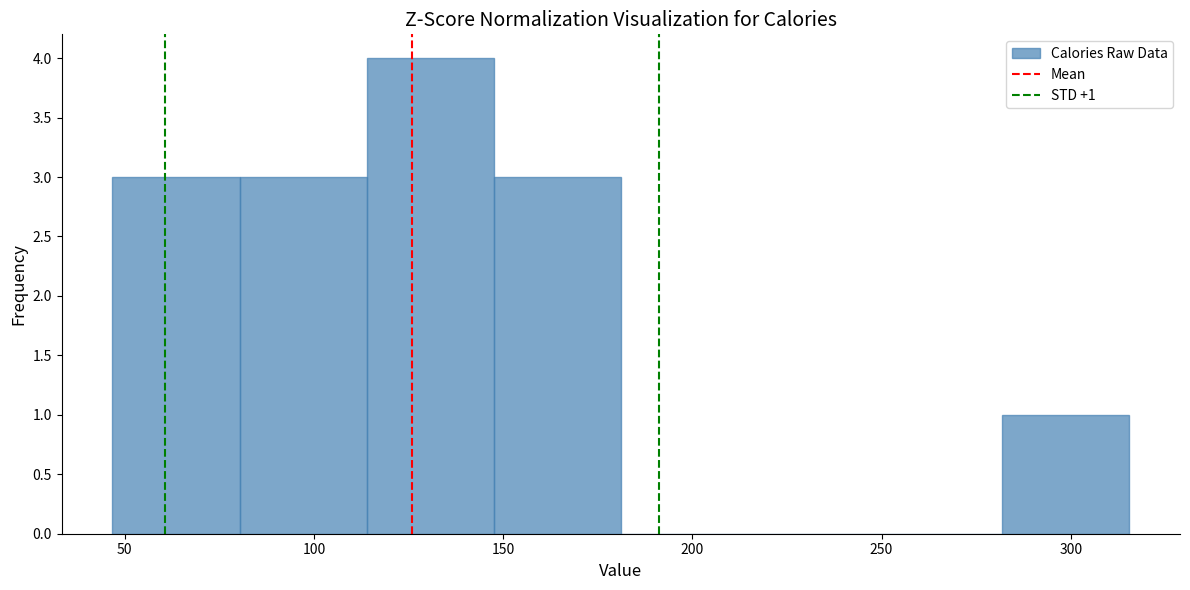

Which range on the x-axis has the tallest bar?

115 to 150